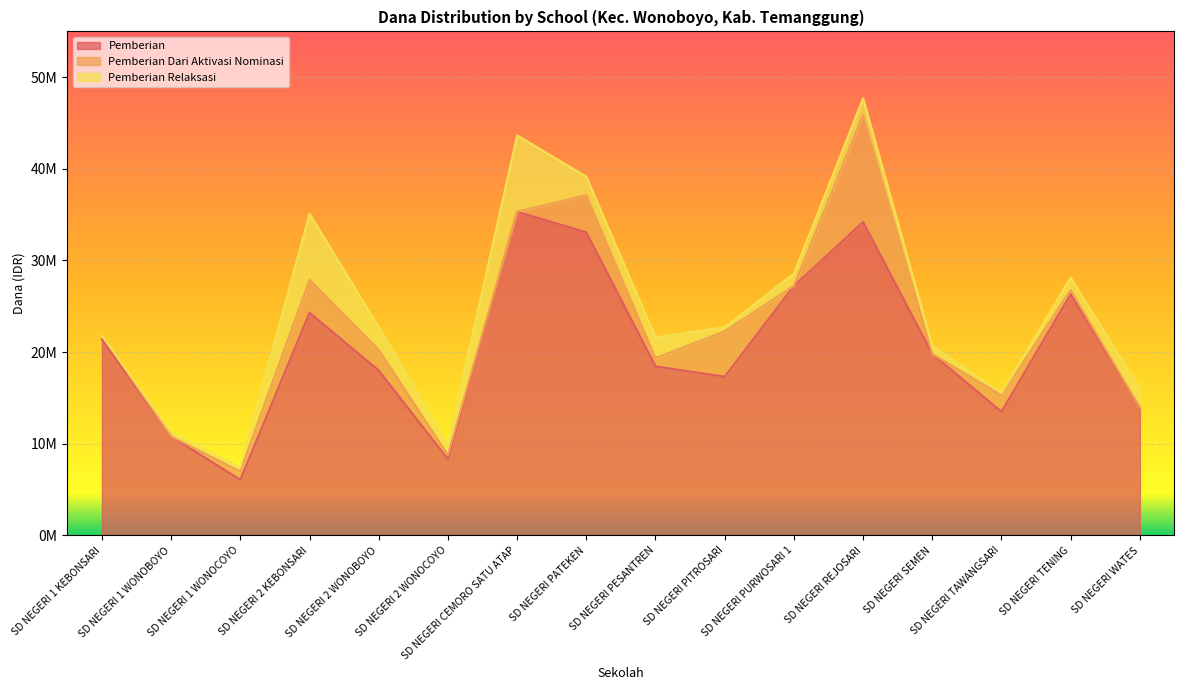

How many values in the Pemberian Relaksasi series exceed 1350000?

7